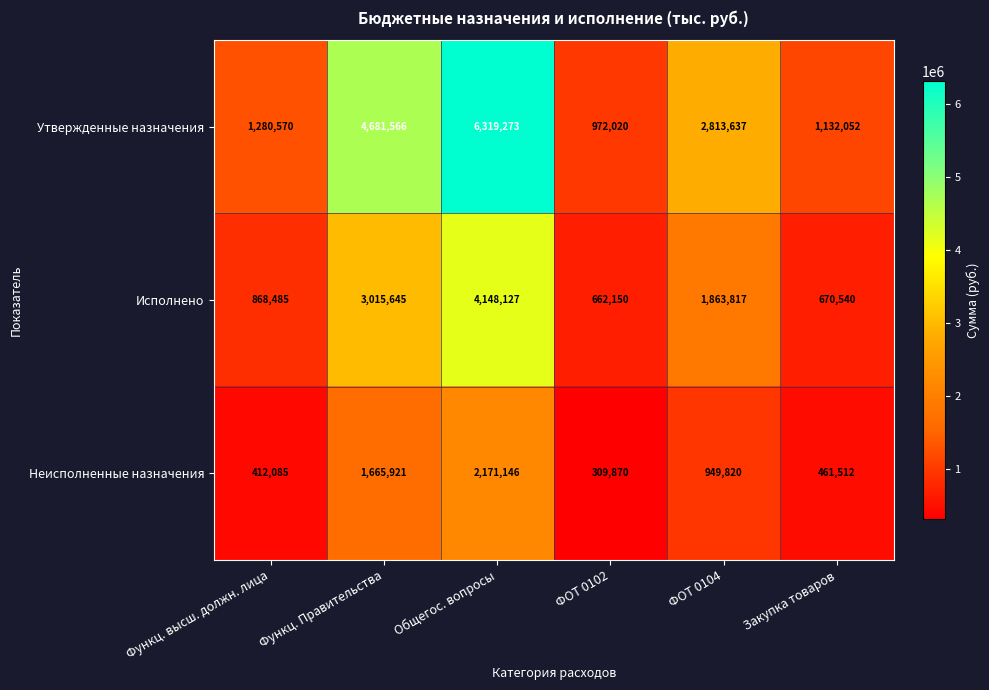

At which category is the sum across all series the highest?

Общегос. вопросы